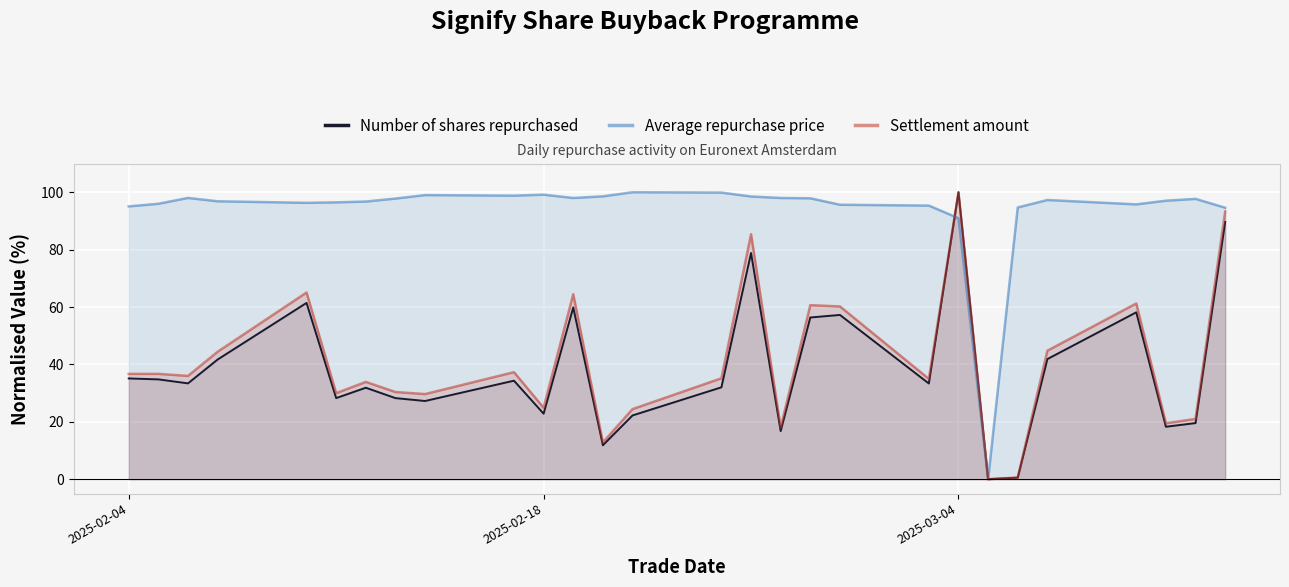

Does the chart display data point markers on the line(s)?

No